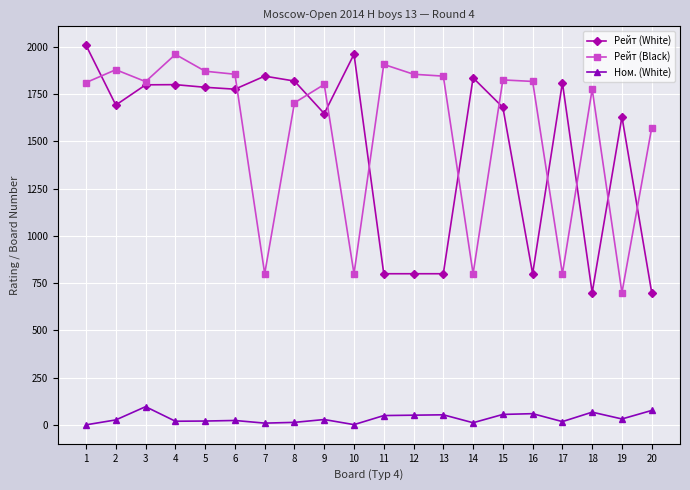

Where does the Ном. (White) series first go above 29?

3